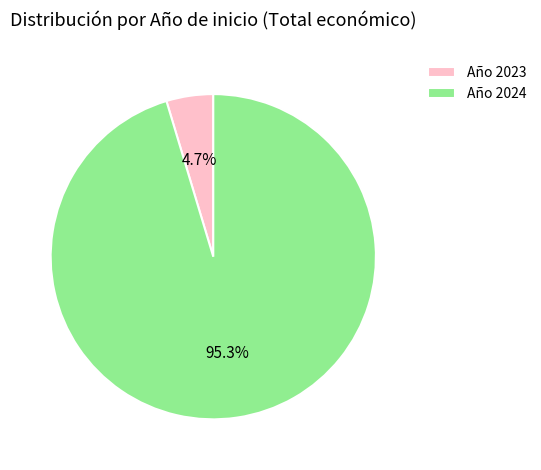

Does any single category account for the majority?

Yes